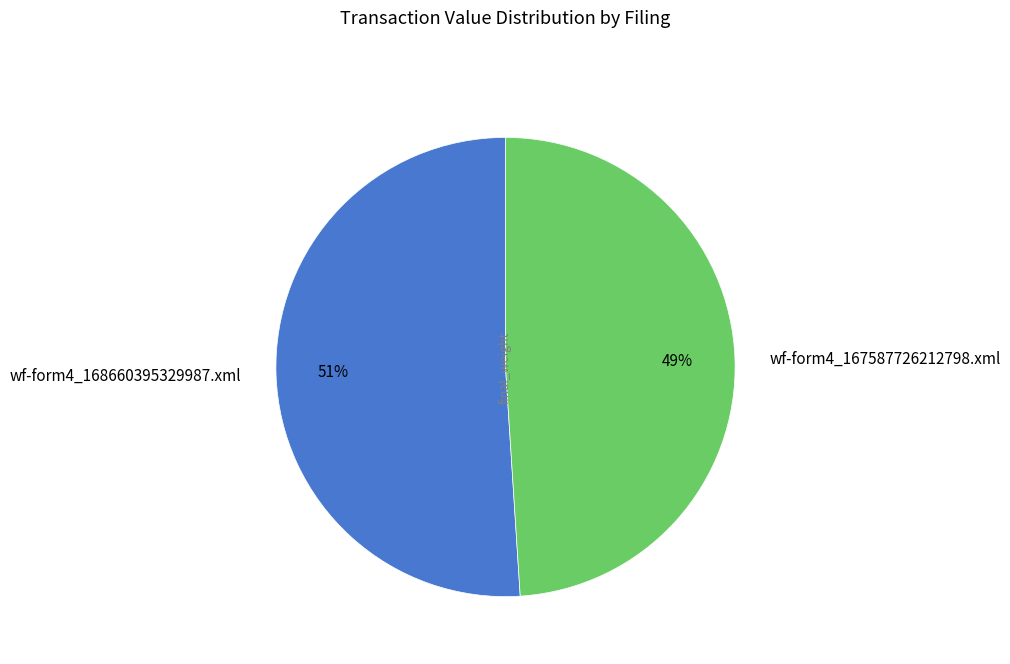

How many slices are in this pie chart?

2